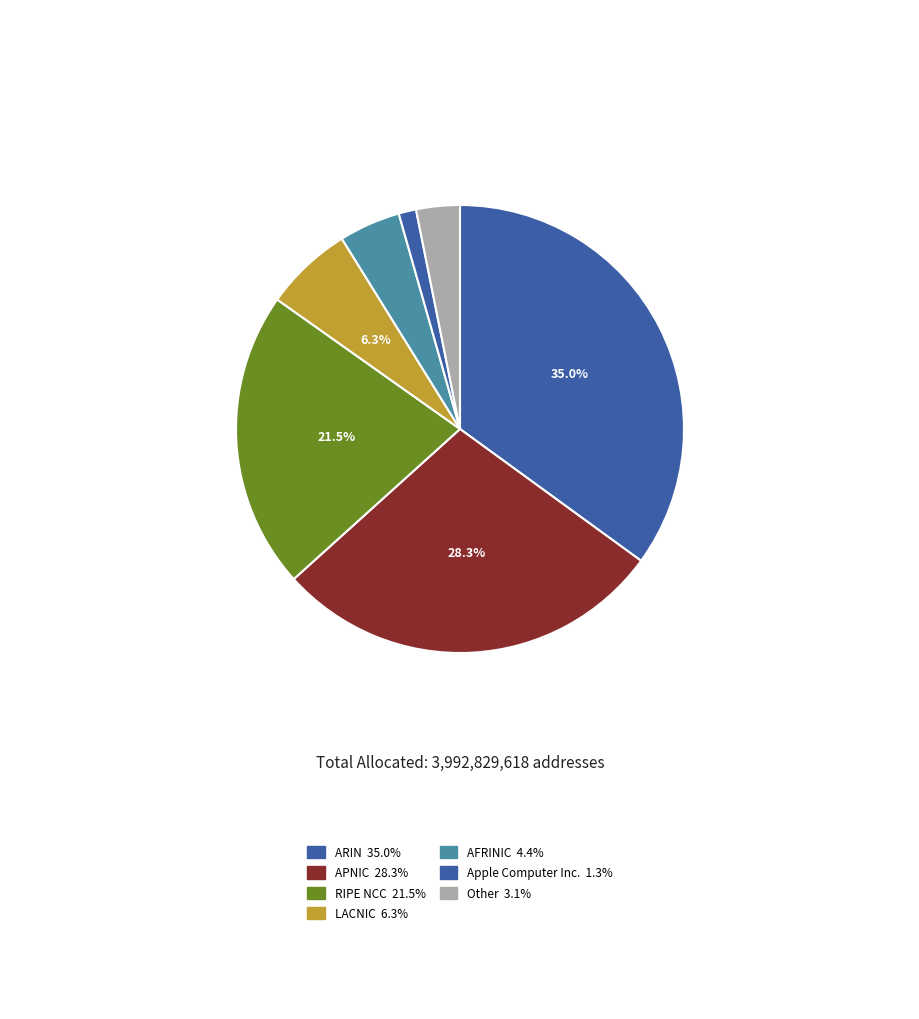

How many slices are in this pie chart?

7